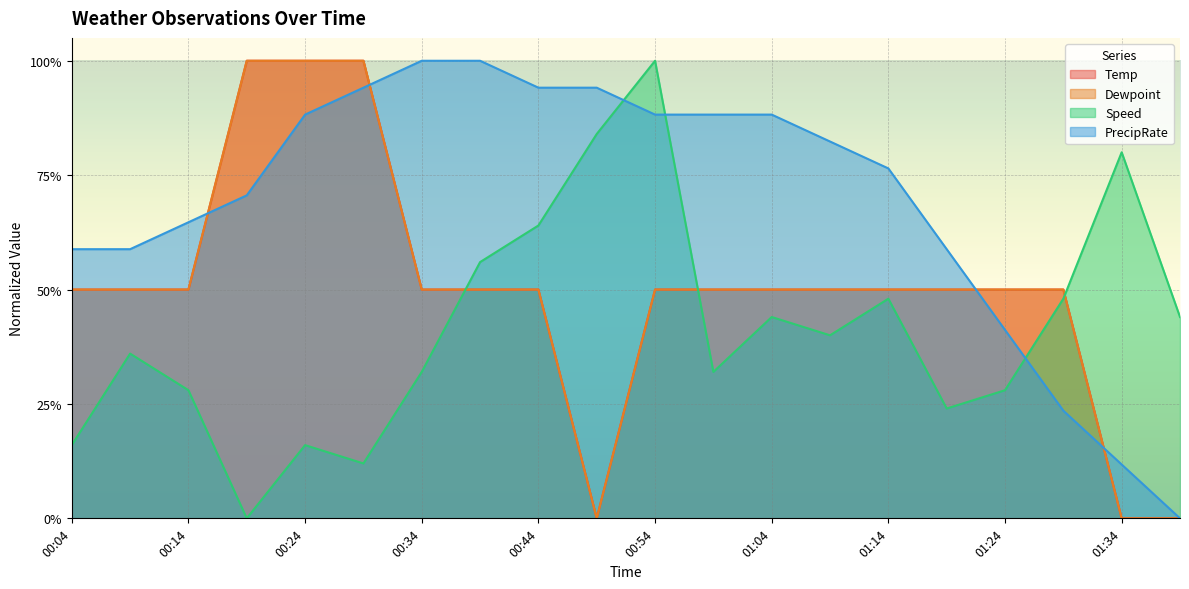

What are all the series names shown in the legend?

Temp, Dewpoint, Speed, PrecipRate